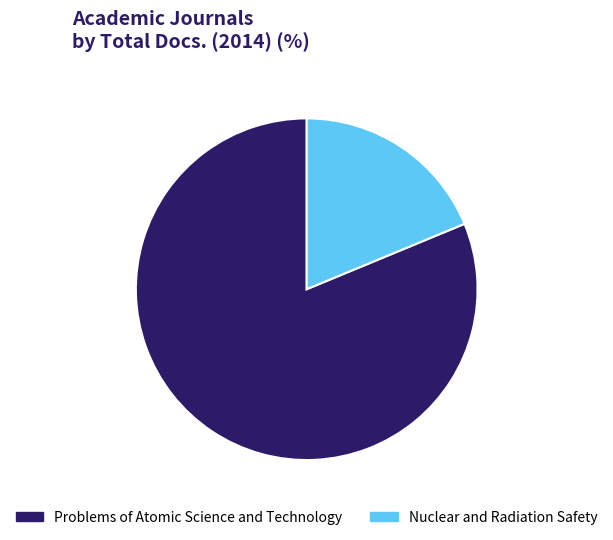

Approximately how many times larger is the value at Problems of Atomic Science and Technology compared to Nuclear and Radiation Safety?

4.3